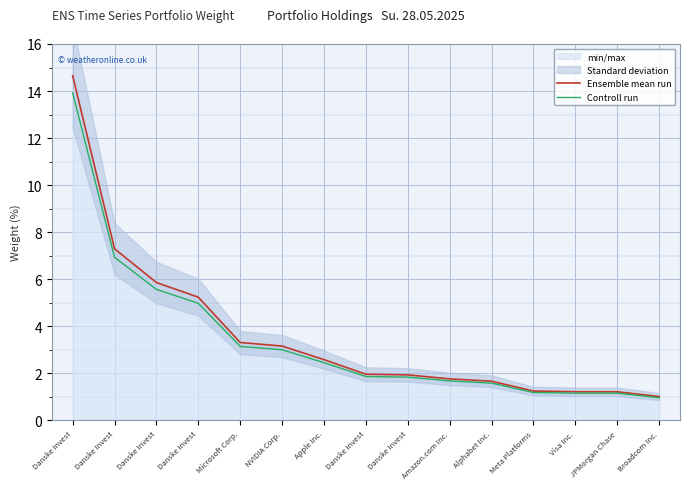

The Controll run series shows 3.3 at Danske Invest. True or false?

False